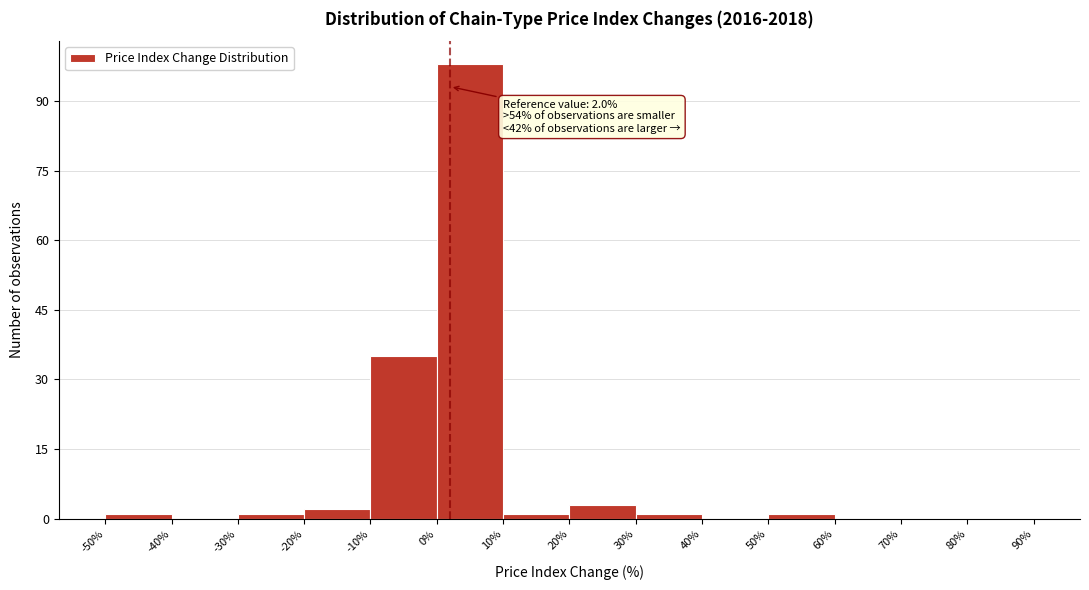

Which range on the x-axis has the tallest bar?

0% to 10%